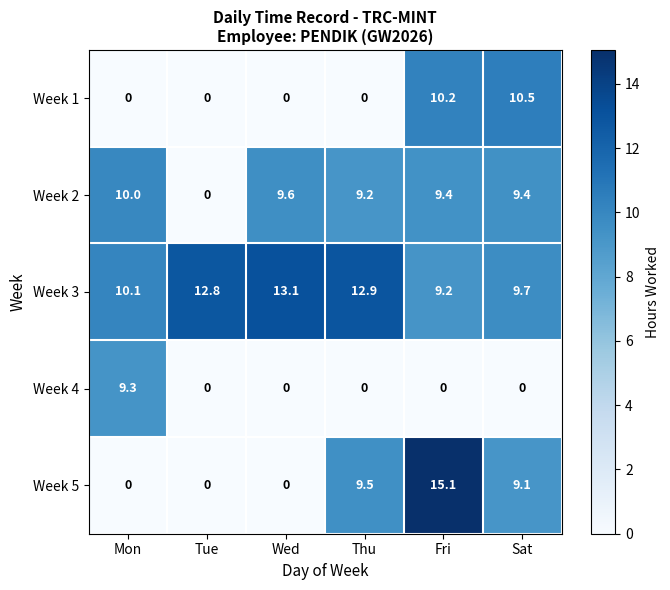

Reading left to right, list all the values displayed in this chart.

Week 1: 0.0	0.0	0.0	0.0	10.2	10.5
Week 2: 10.0	0.0	9.6	9.2	9.4	9.4
Week 3: 10.1	12.8	13.1	12.9	9.2	9.7
Week 4: 9.3	0.0	0.0	0.0	0.0	0.0
Week 5: 0.0	0.0	0.0	9.5	15.1	9.1